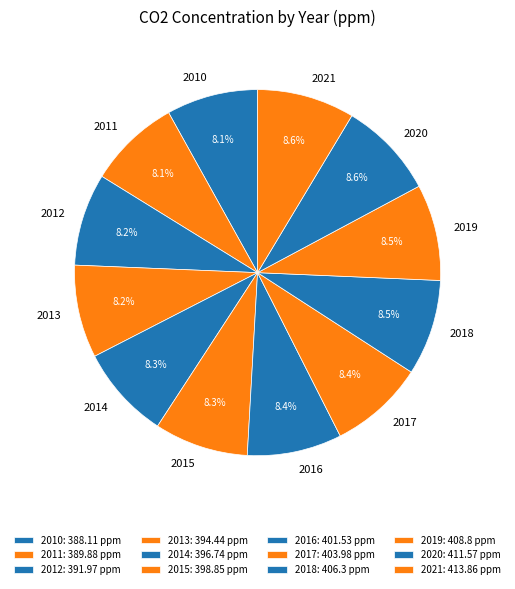

What is the ratio of the value at 2010 to the value at 2018?

1.0